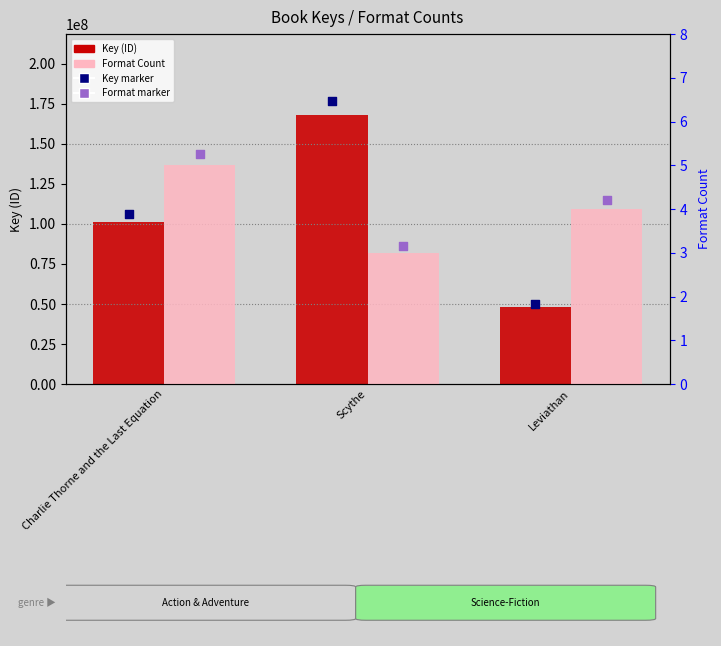

Which series has the largest Y range (max minus min)?

Key